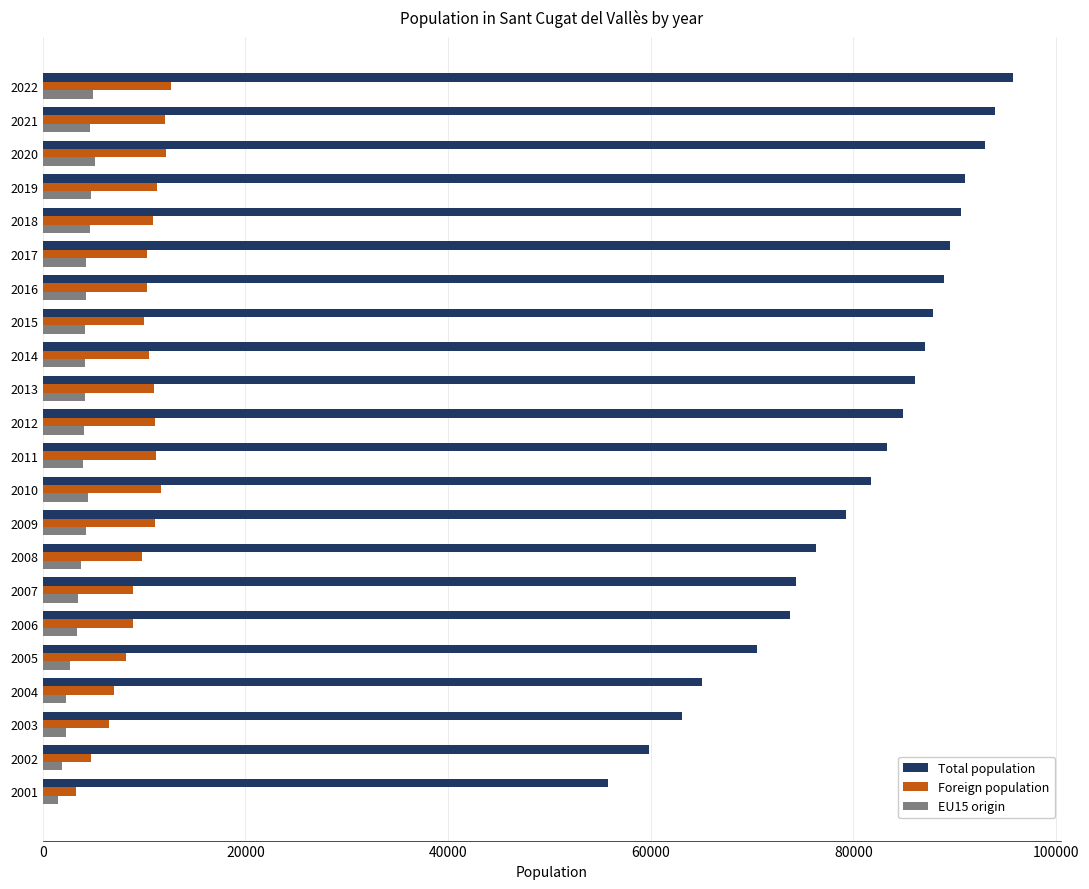

What is the sum of all EU15 origin values?

83144